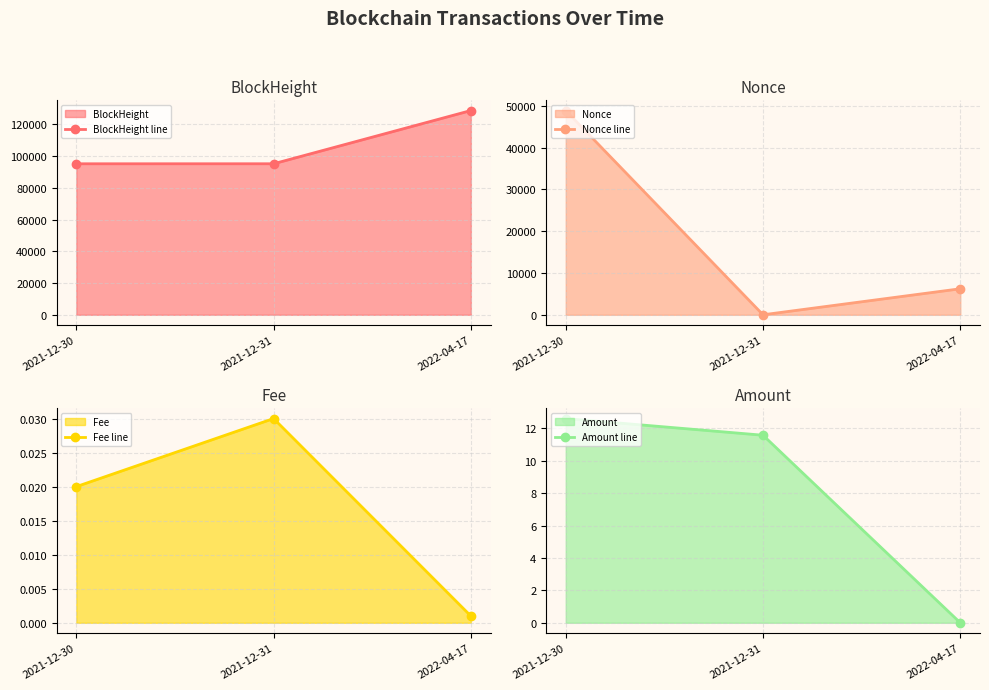

What value does the Amount line series have at 2021-12-30?

12.6